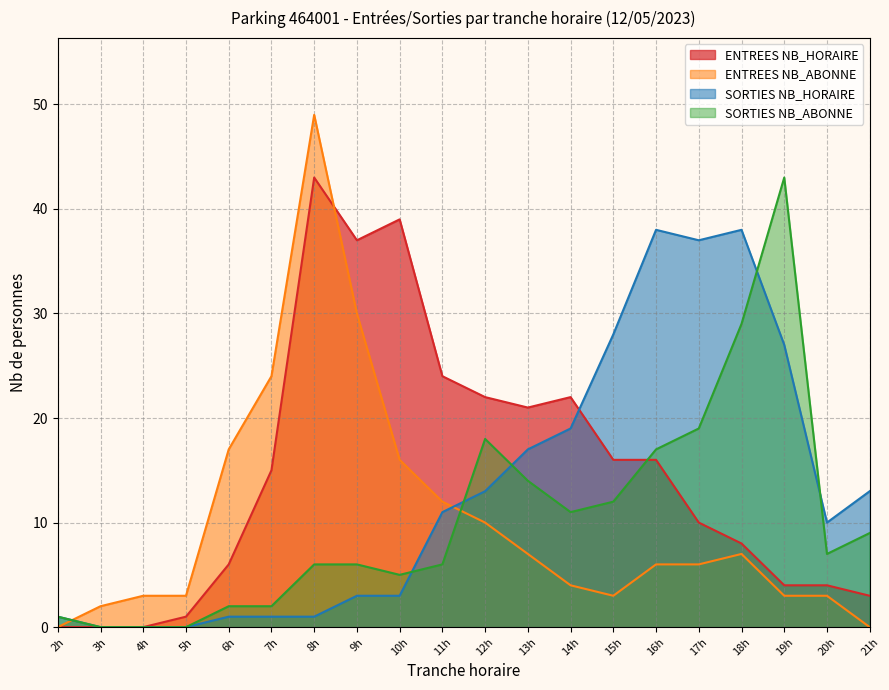

What is the difference between the second highest and minimum values in the SORTIES NB_ABONNE series?

29